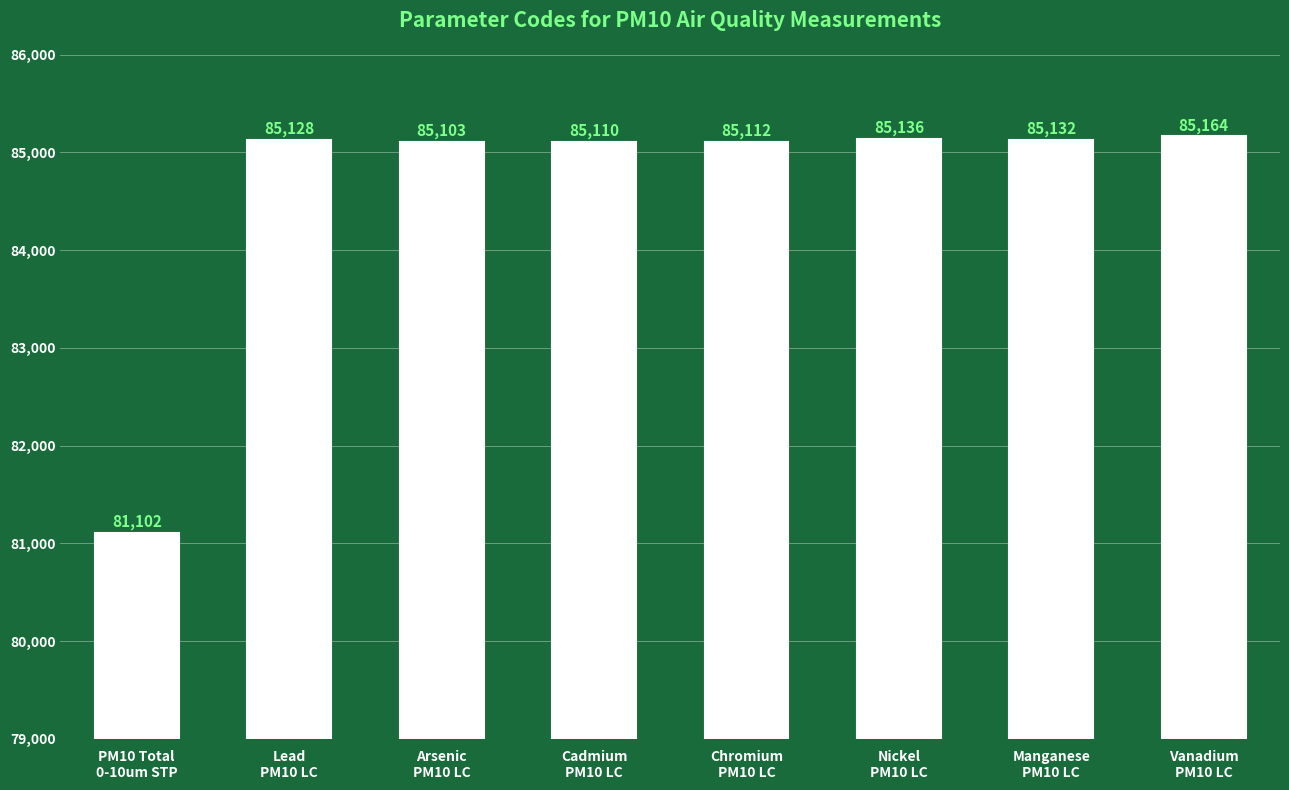

Reading left to right, transcribe all the data shown in this chart.

81102	85128	85103	85110	85112	85136	85132	85164